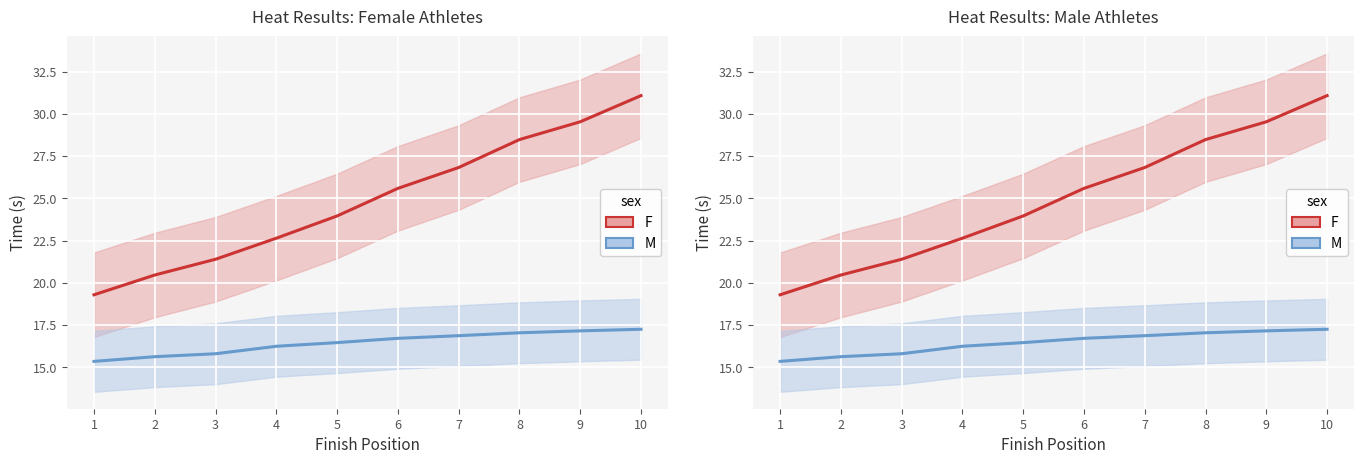

What are all the series names shown in the legend?

F, M